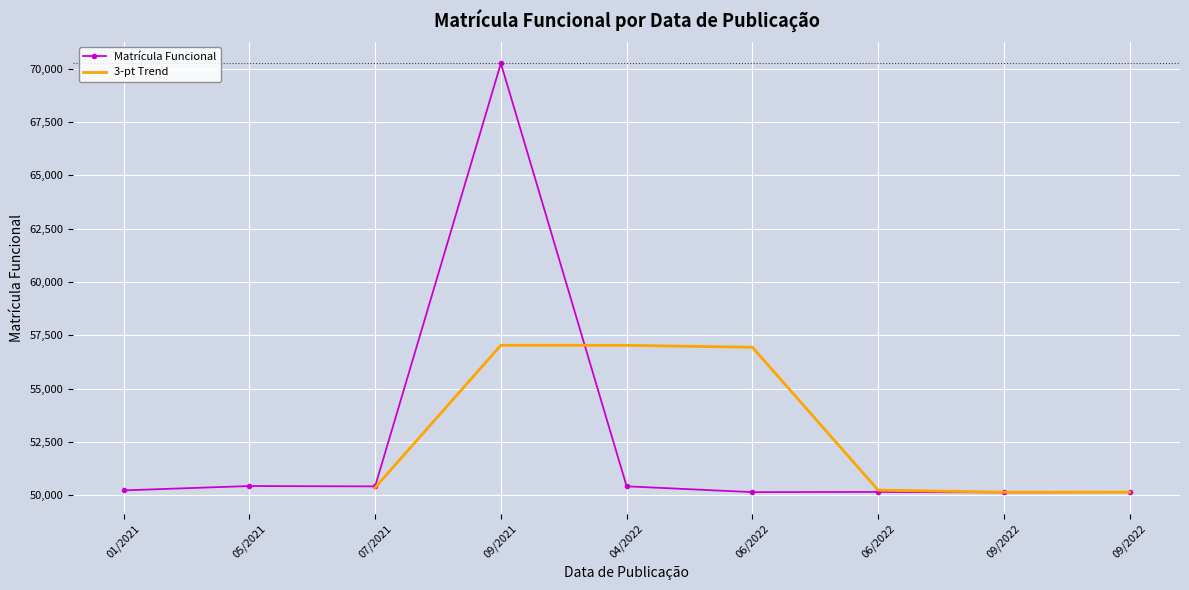

What is the change in value from 01/09/22 to 28/04/22?

+286